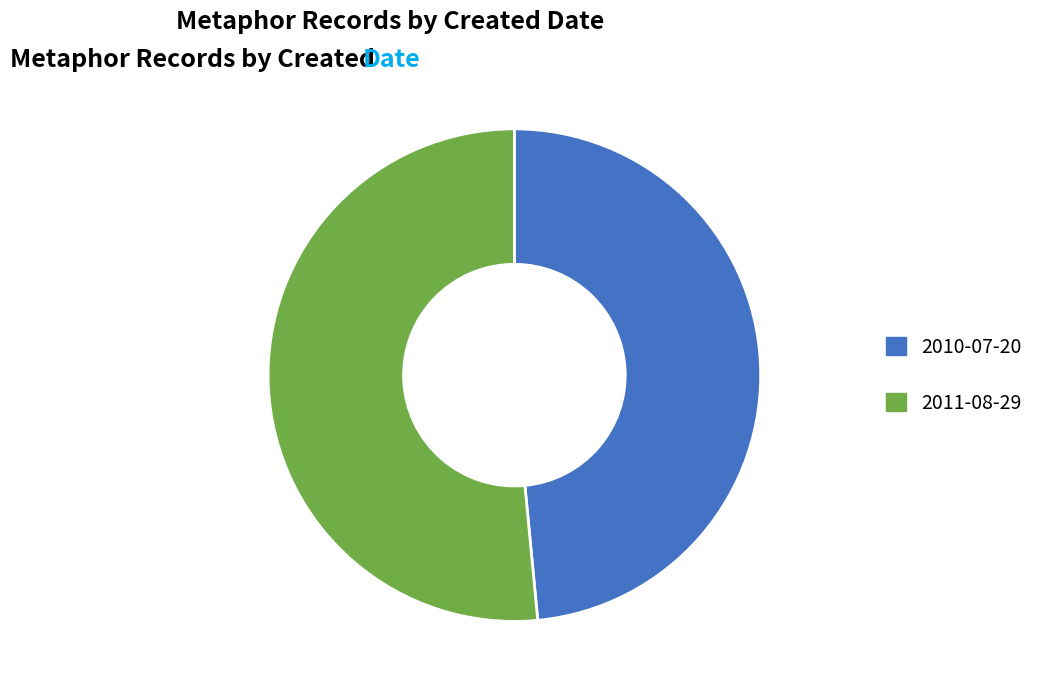

Which category has the smallest portion of the pie?

2010-07-20